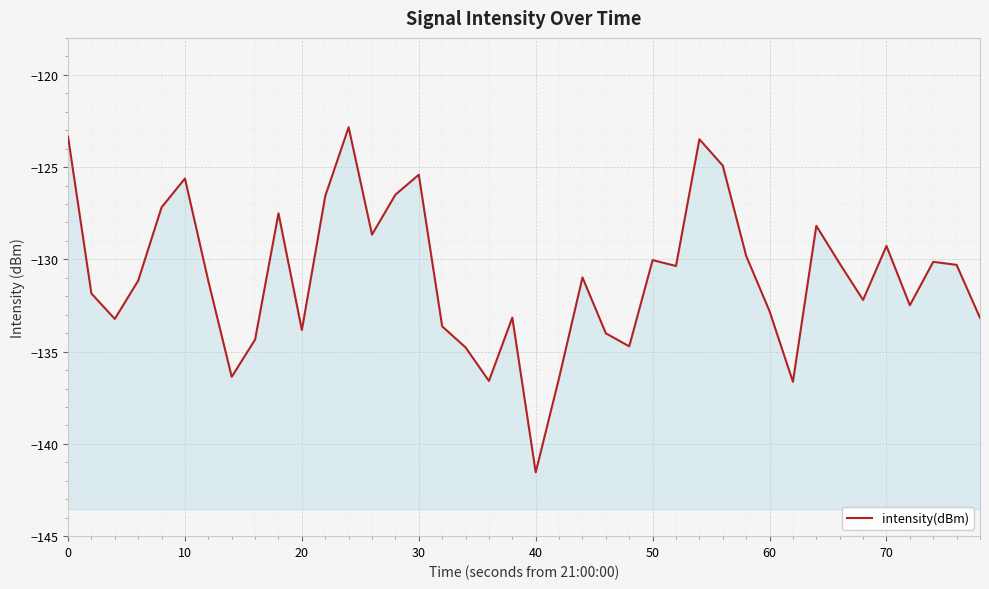

How many interior local peaks (higher than both neighbors) does the data have?

11